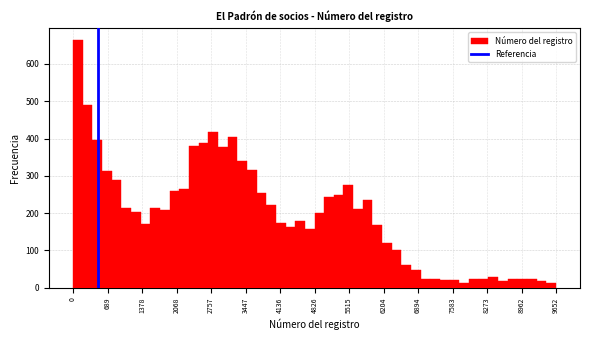

Read against the x-axis, roughly where is the centre of the tallest bar?

100